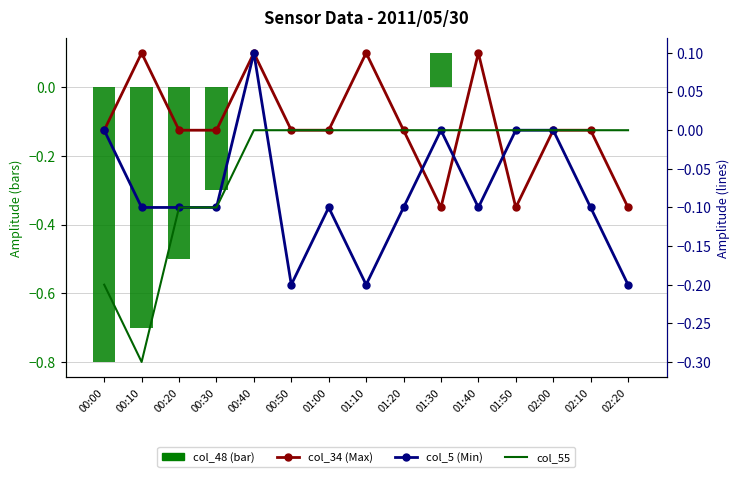

Which series has the widest spread of values?

col_48